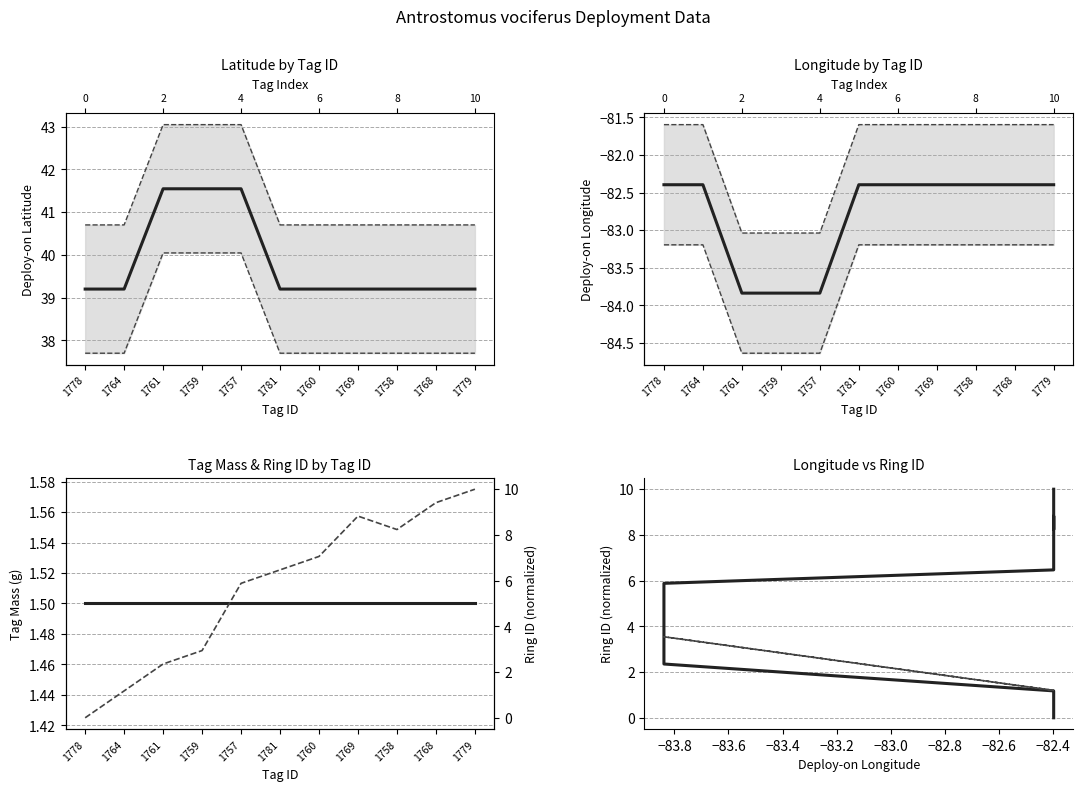

Between 1779 and 1769, which is larger?

1779